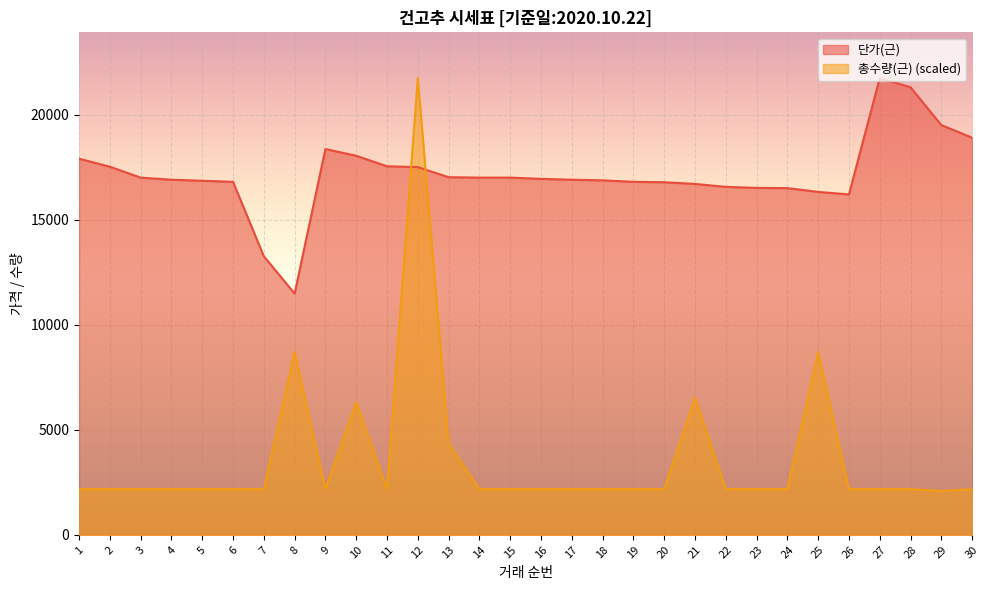

What is the spread (max minus min) of values at 18?

14696.0